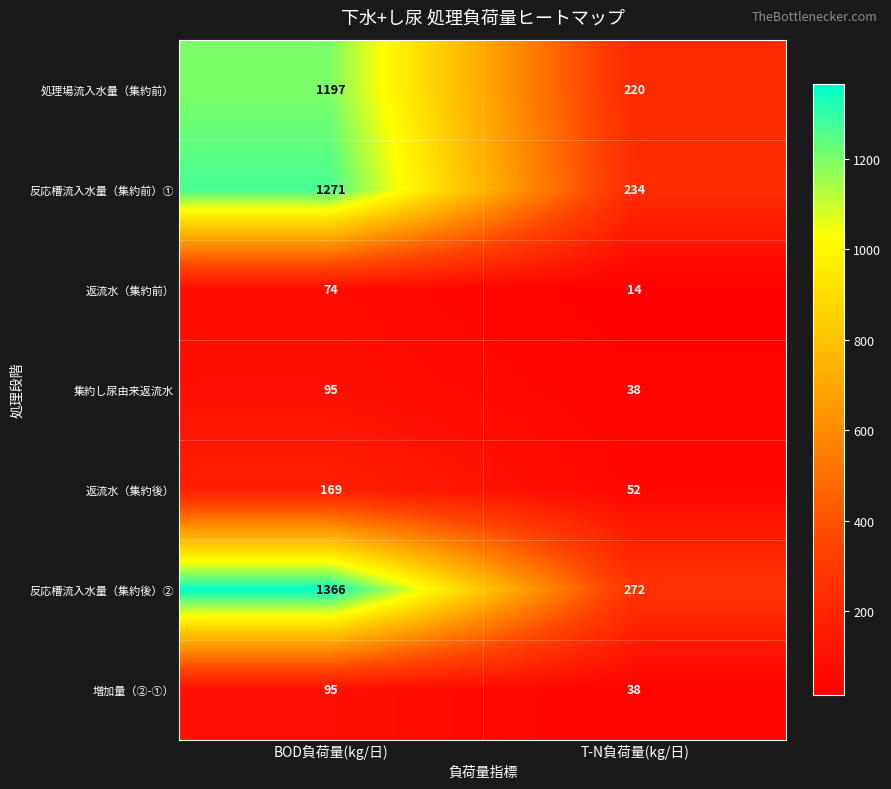

True or false: 返流水（集約後） has a value of 169 at BOD負荷量(kg/日).

True